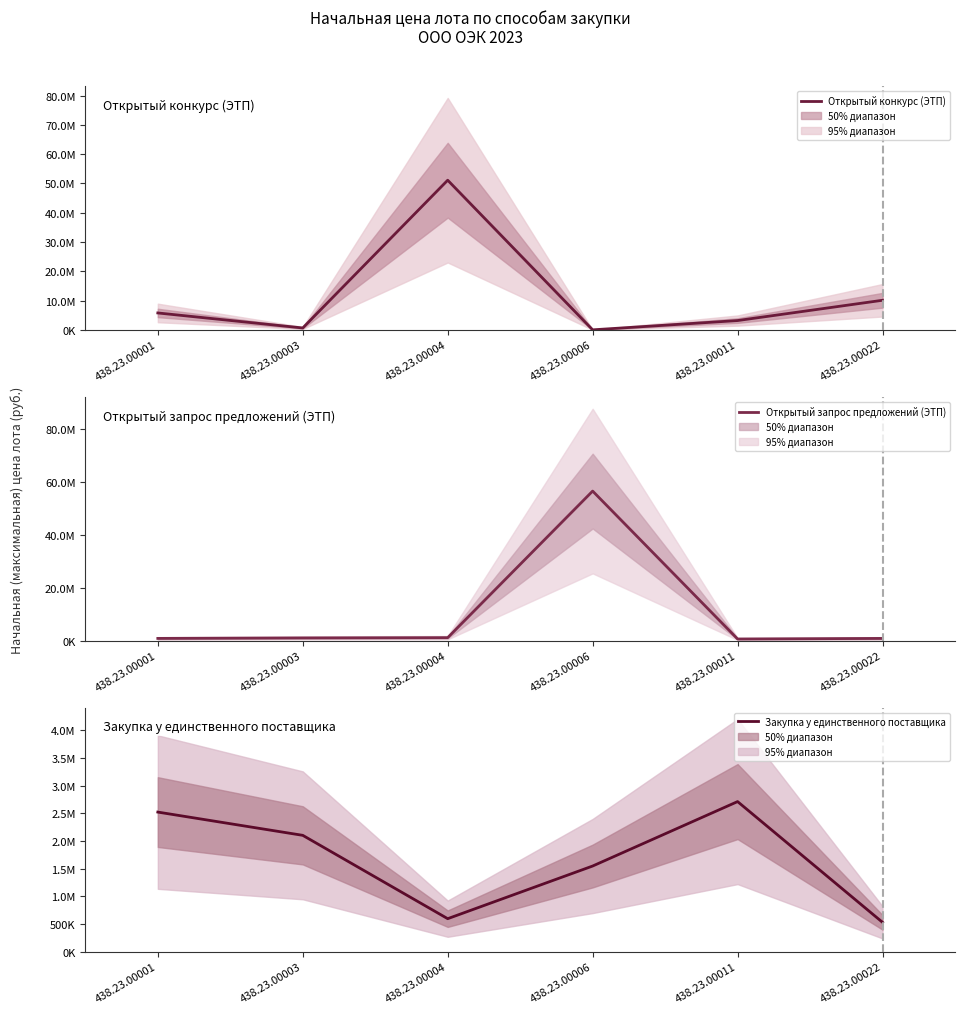

How many categories are shown in the chart?

6